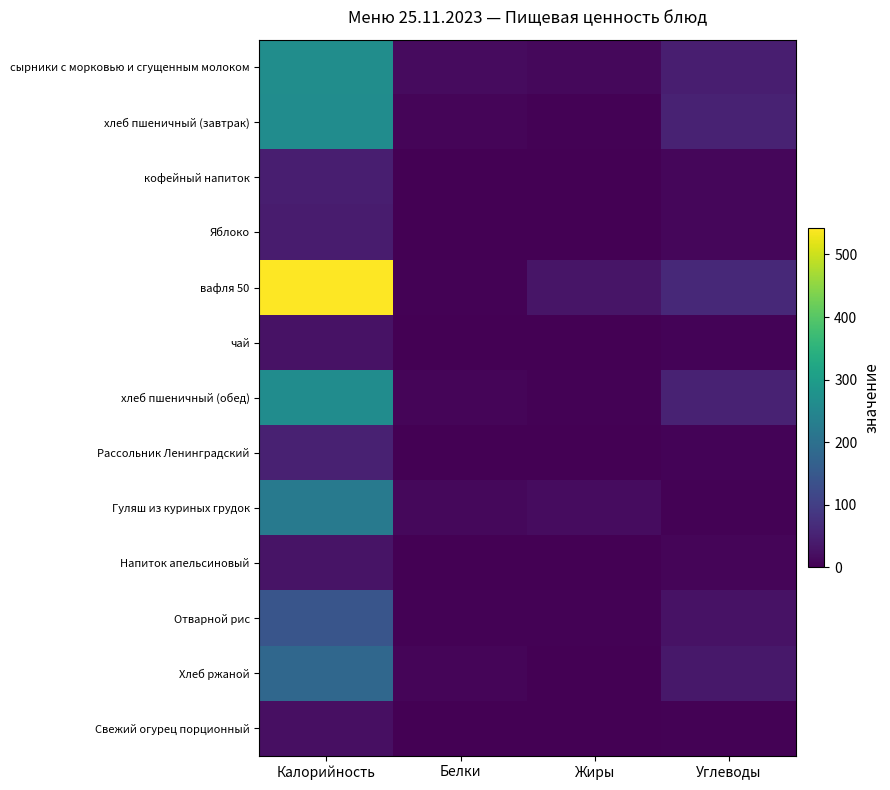

Reading right to left, transcribe all the data shown in this chart.

сырники с морковью и сгущенным молоком: Углеводы=46	Жиры=12	Белки=15	Калорийность=266
хлеб пшеничный (завтрак): Углеводы=52	Жиры=3	Белки=8	Калорийность=264
кофейный напиток: Углеводы=9	Жиры=1	Белки=1	Калорийность=45
Яблоко: Углеводы=9	Жиры=0	Белки=0	Калорийность=41
вафля 50: Углеводы=63	Жиры=31	Белки=4	Калорийность=542
чай: Углеводы=6	Жиры=0	Белки=0	Калорийность=26
хлеб пшеничный (обед): Углеводы=52	Жиры=3	Белки=8	Калорийность=264
Рассольник Ленинградский: Углеводы=5	Жиры=2	Белки=1	Калорийность=50
Гуляш из куриных грудок: Углеводы=4	Жиры=18	Белки=12	Калорийность=222
Напиток апельсиновый: Углеводы=7	Жиры=1	Белки=1	Калорийность=29
Отварной рис: Углеводы=27	Жиры=3	Белки=3	Калорийность=142
Хлеб ржаной: Углеводы=34	Жиры=1	Белки=7	Калорийность=181
Свежий огурец порционный: Углеводы=4	Жиры=1	Белки=1	Калорийность=23